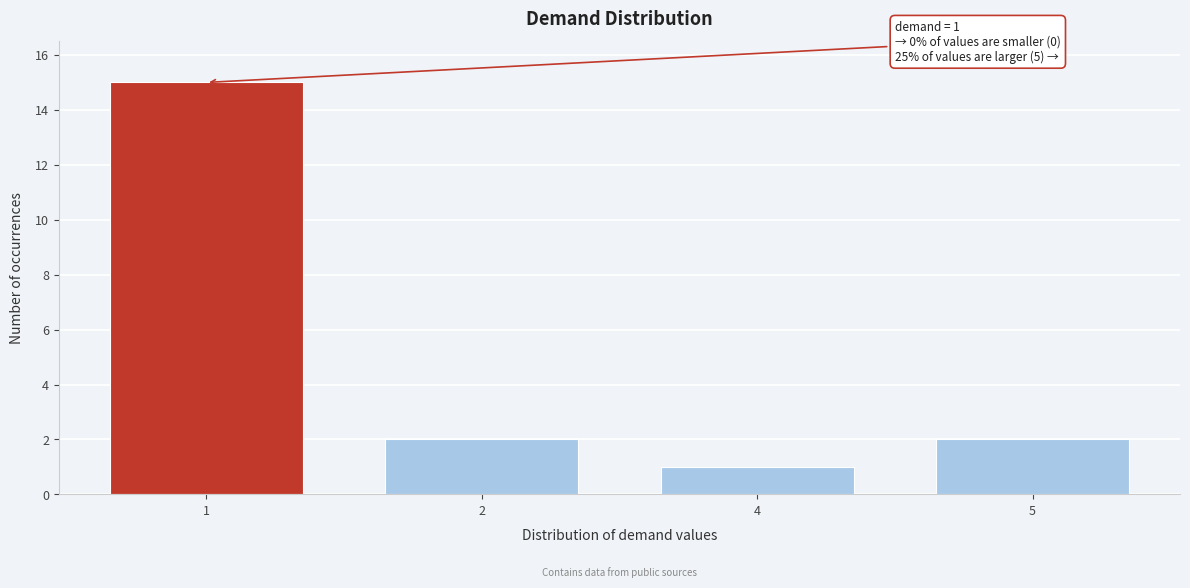

Reading left to right, list all the values displayed in this chart.

15	2	1	2